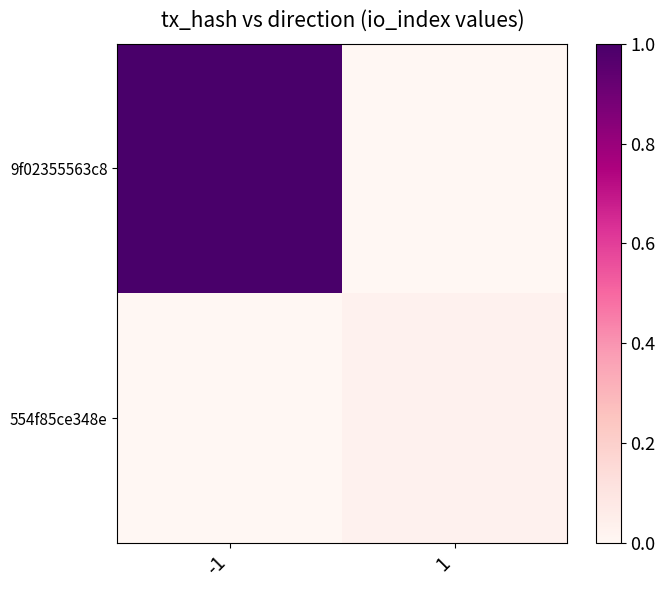

Which series has the largest range (max minus min)?

9f02355563c8